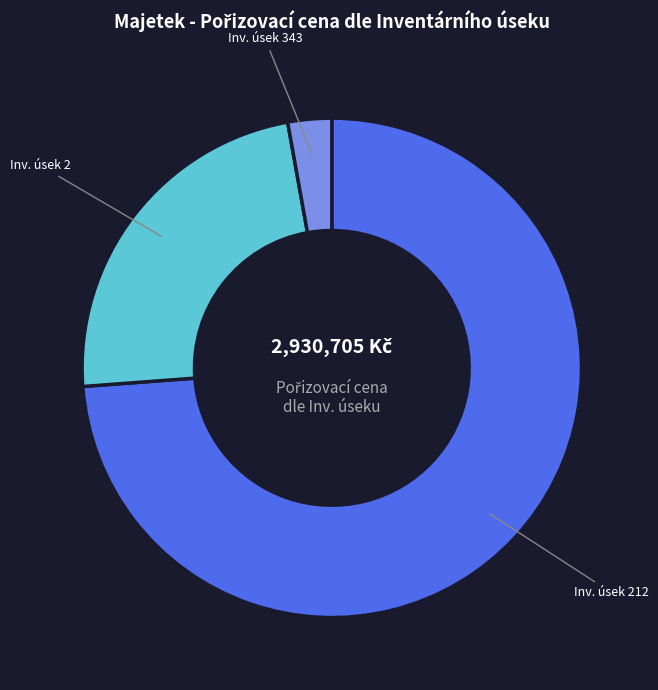

Does any single category account for the majority?

Yes